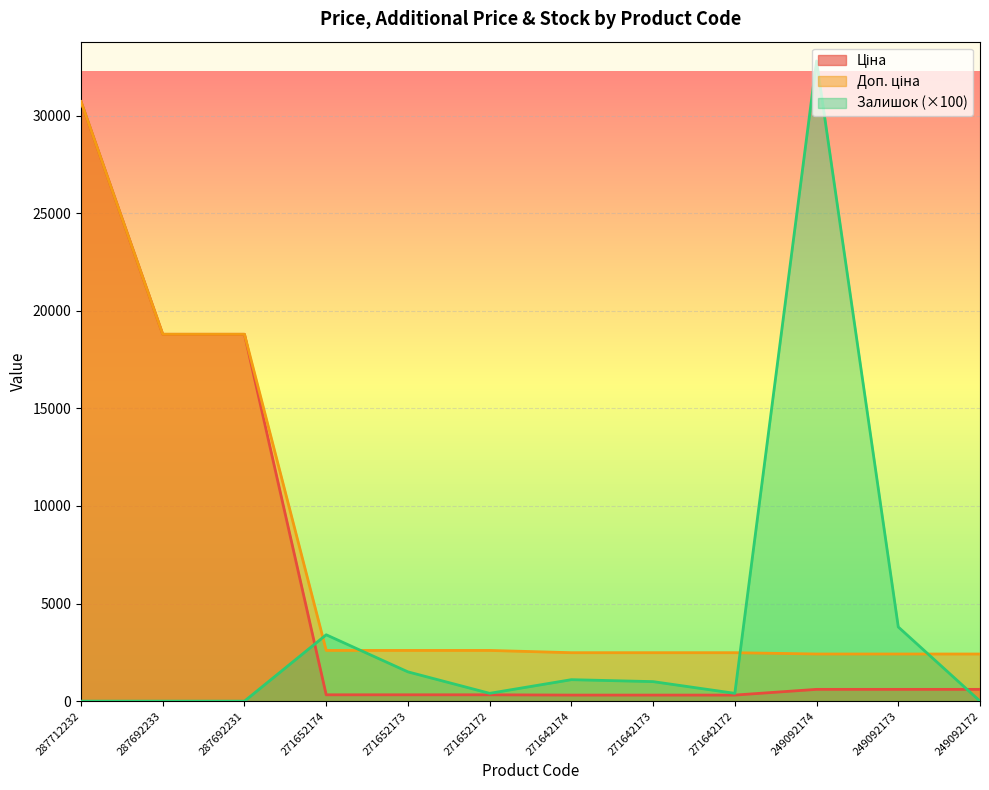

What is the difference between the second highest and minimum values in the Ціна series?

18486.5